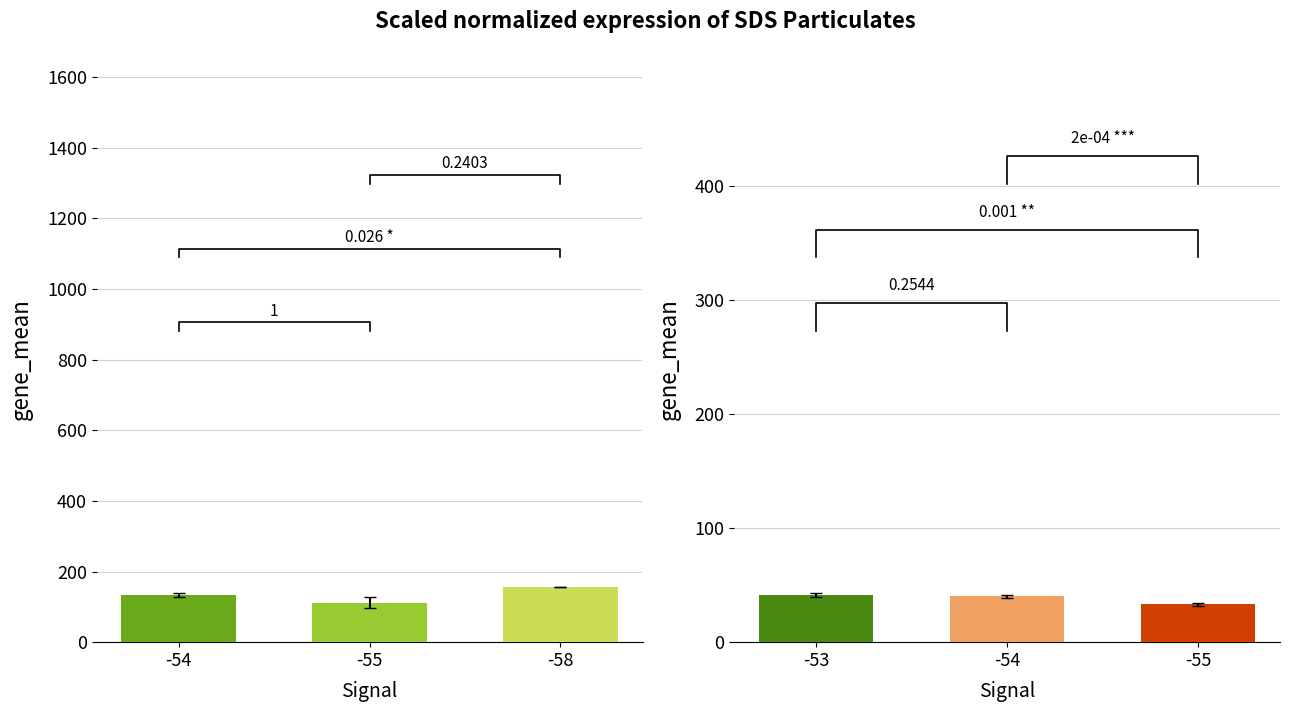

At which label is the value closest to 134?

-54